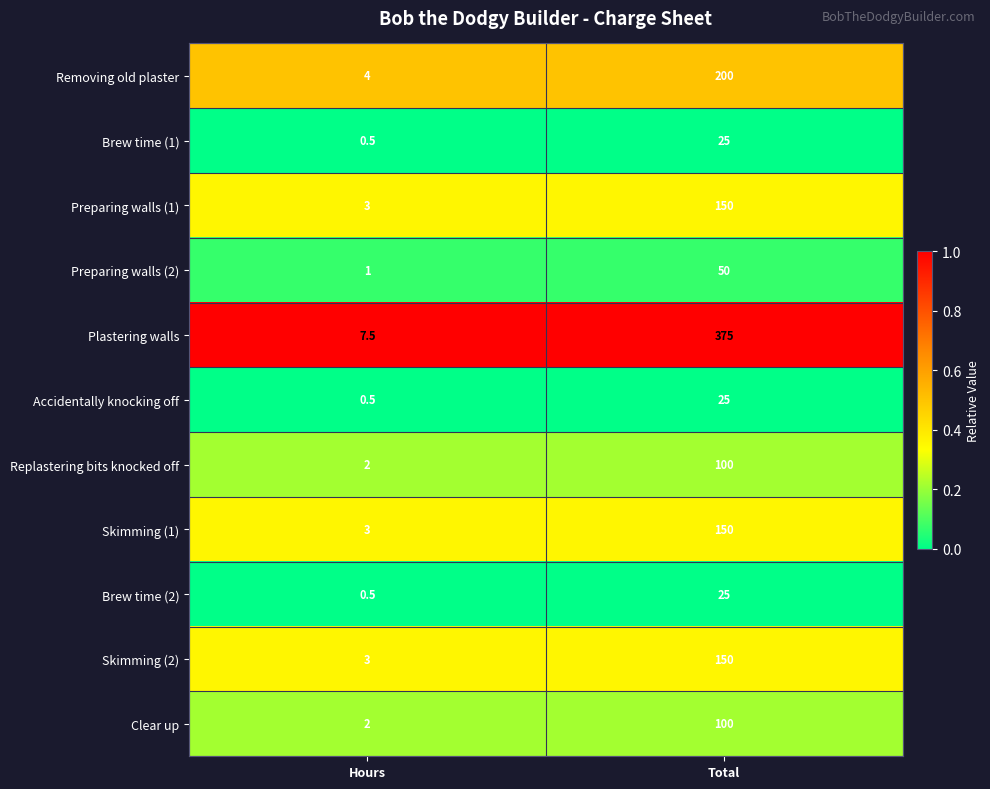

Which series has the largest total across all categories?

Plastering walls